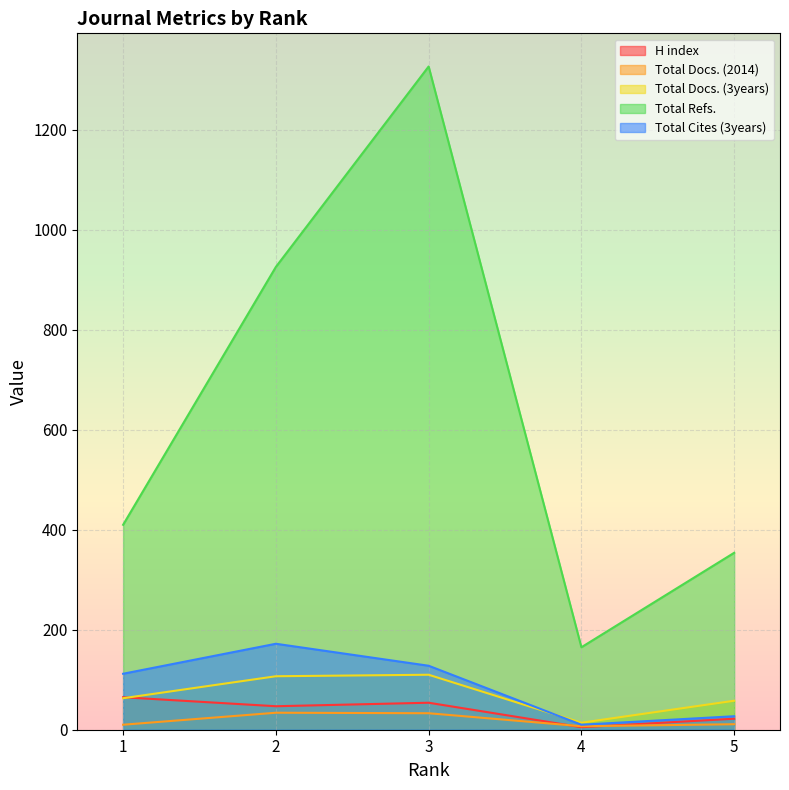

What is the average value of the H index series?

39